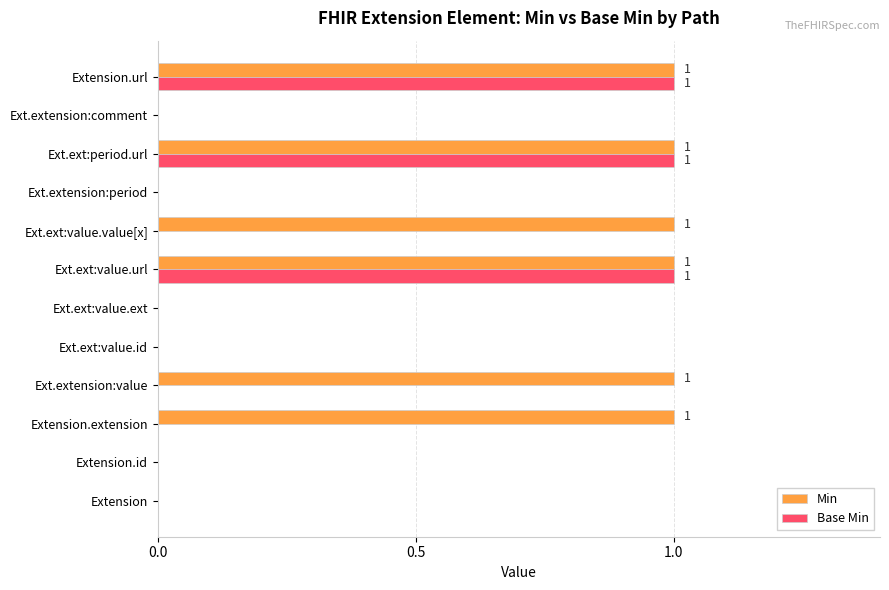

Count the number of categories in the chart.

12